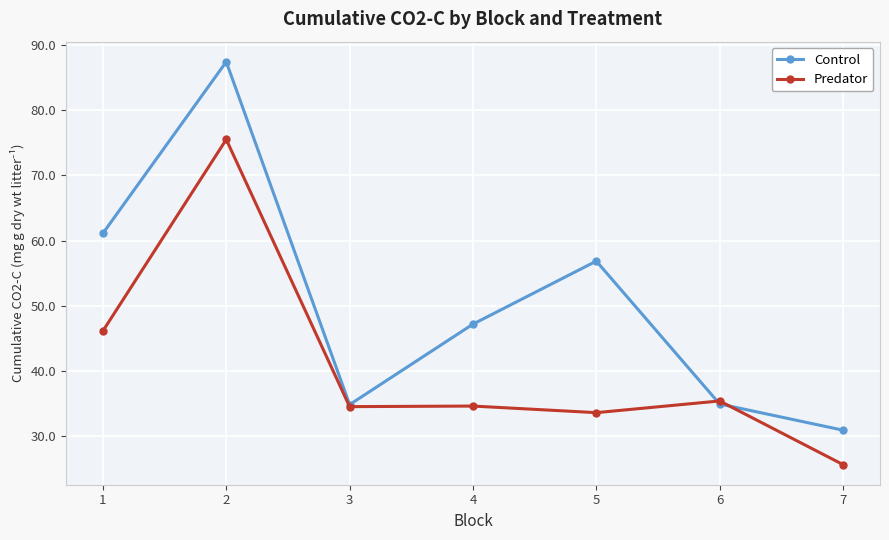

What is the value of the Control point at the 7th from the left?

31.0